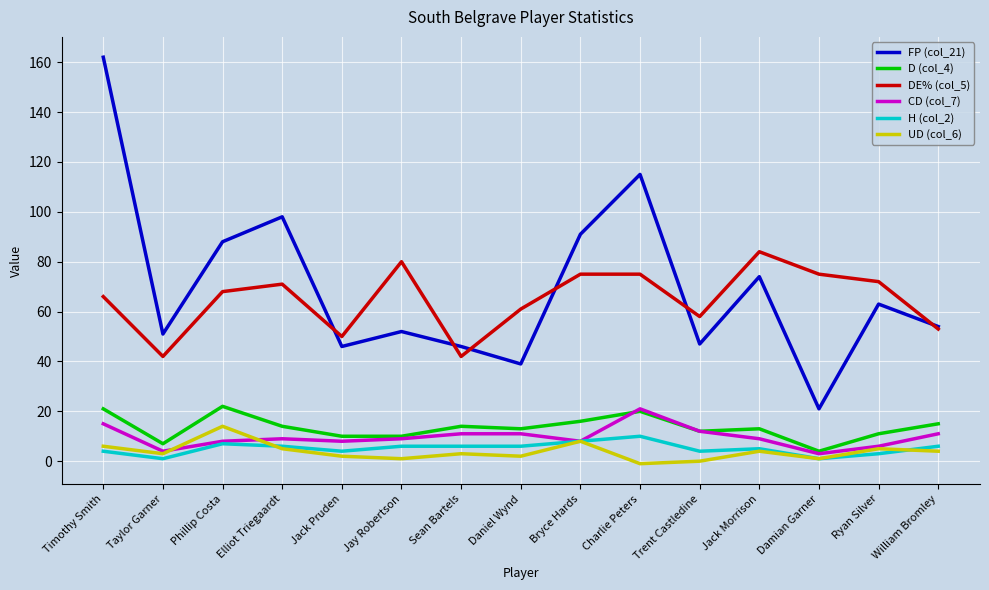

Which series has the largest total across all categories?

FP (col_21)